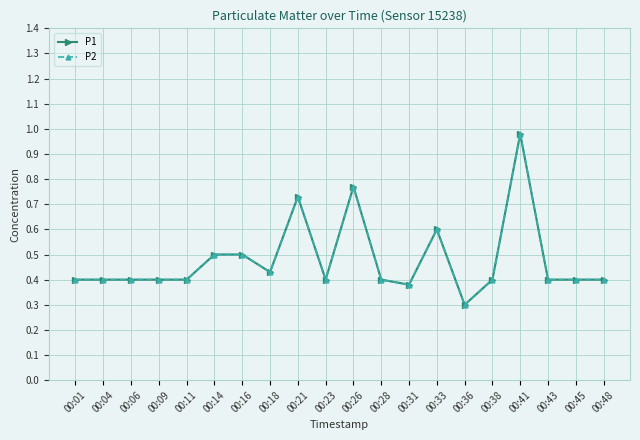

How many distinct data groups are displayed?

2